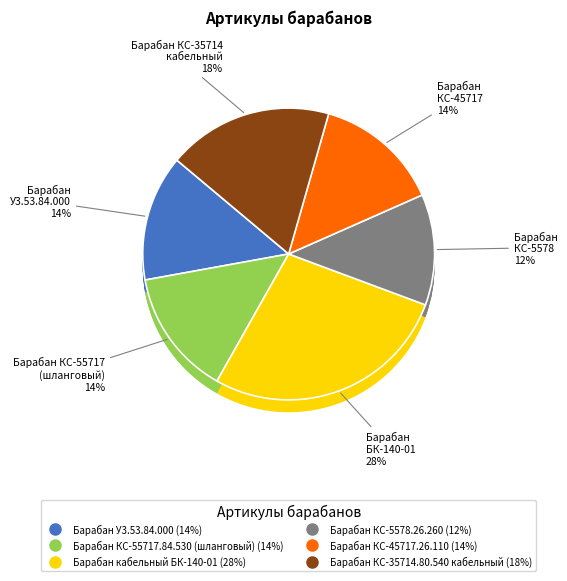

To the nearest percent, what is the difference between the largest and smallest slice percentages?

15%